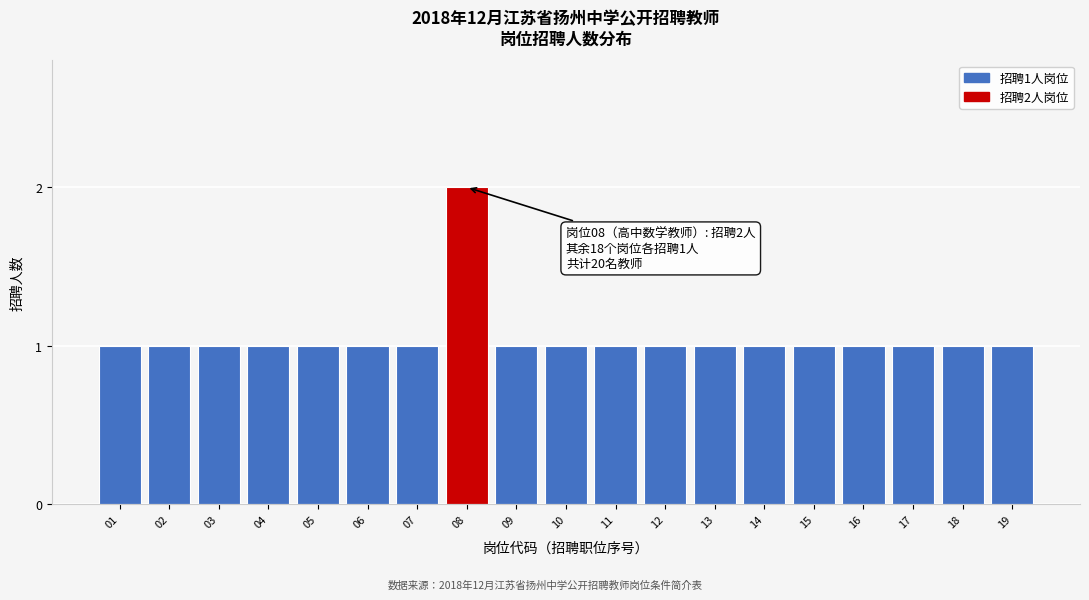

Reading left to right, what are all the values shown in this chart?

01=1	02=1	03=1	04=1	05=1	06=1	07=1	08=2	09=1	10=1	11=1	12=1	13=1	14=1	15=1	16=1	17=1	18=1	19=1